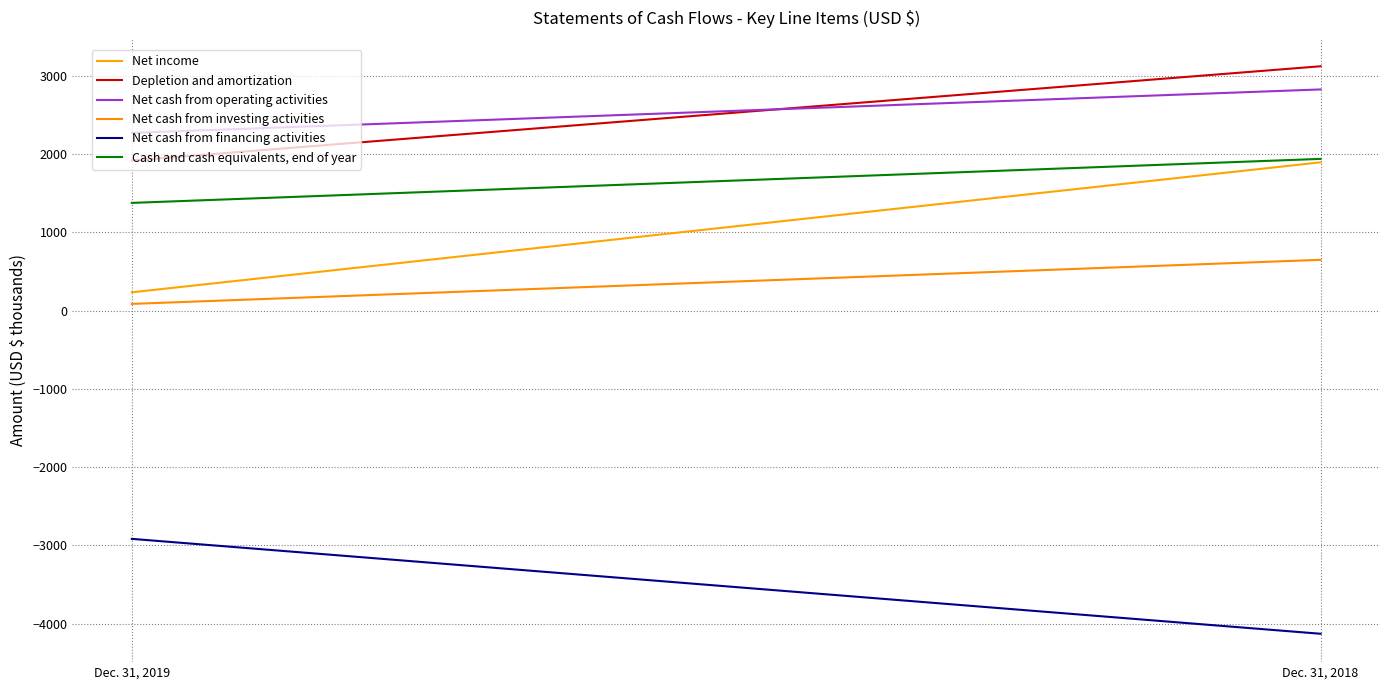

What is the value of the Depletion and amortization point at the 1st from the left?

1917